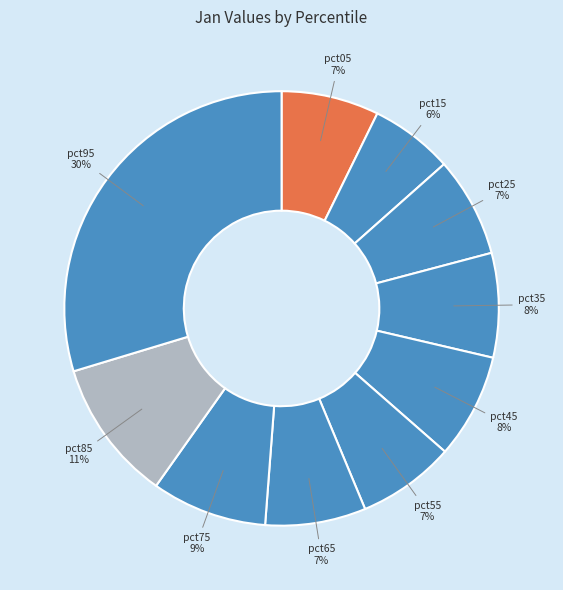

Which slice is the smallest?

pct15